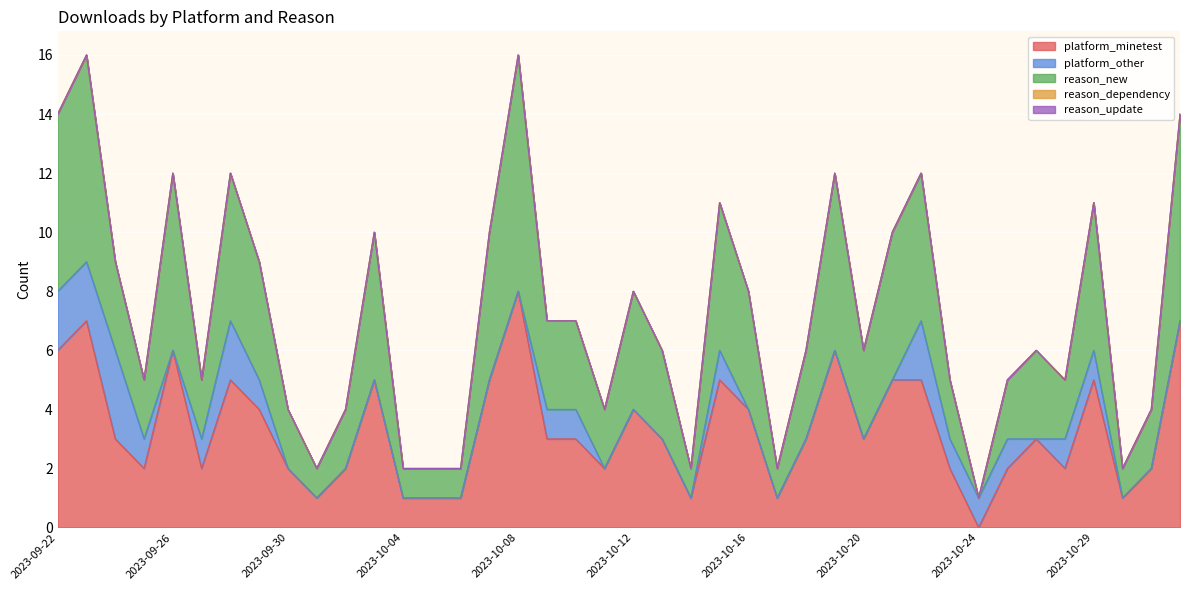

What is the sum of the reason_new values at 2023-10-18 and 2023-10-13?

6